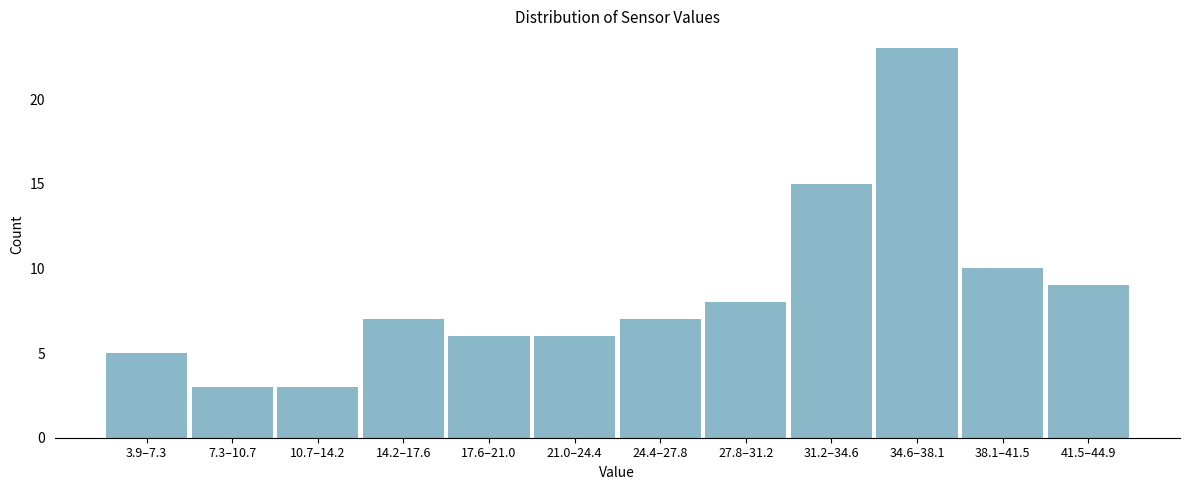

Reading left to right, list all the values displayed in this chart.

5	3	3	7	6	6	7	8	15	23	10	9